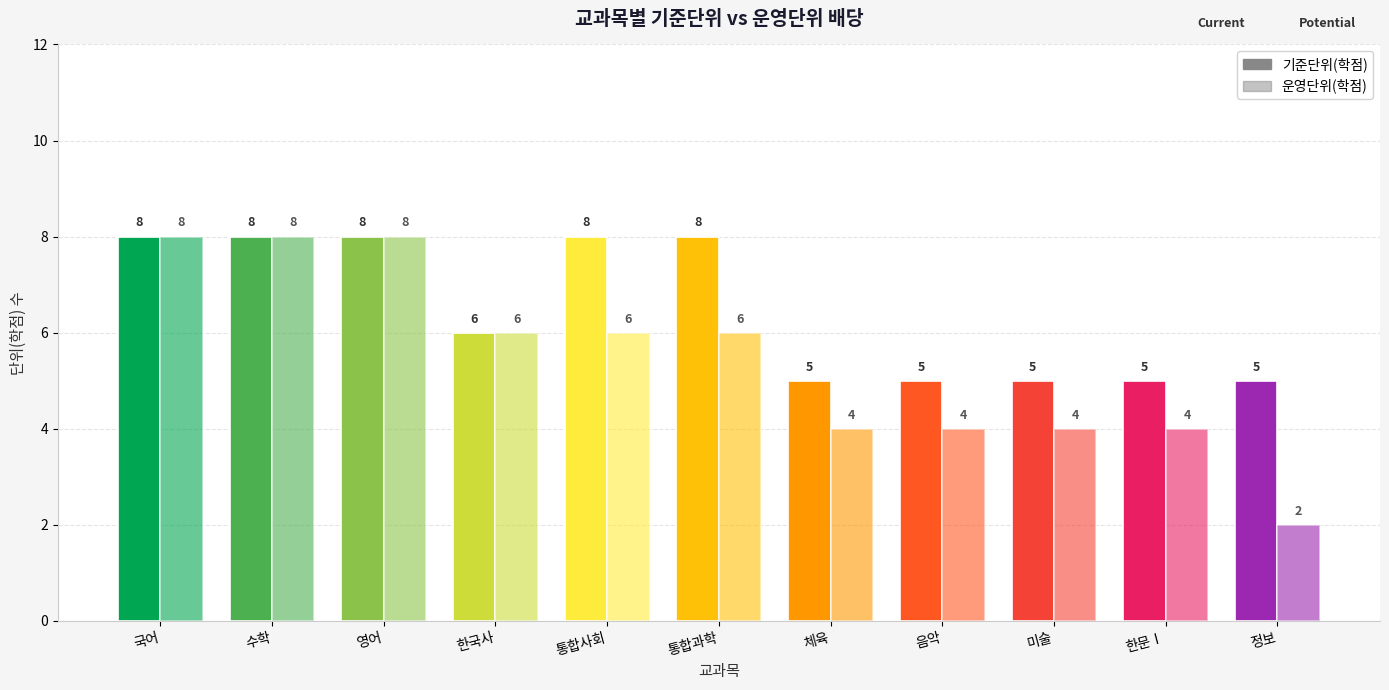

List the series in order of their peak value, lowest first.

기준단위(학점), 운영단위(학점)